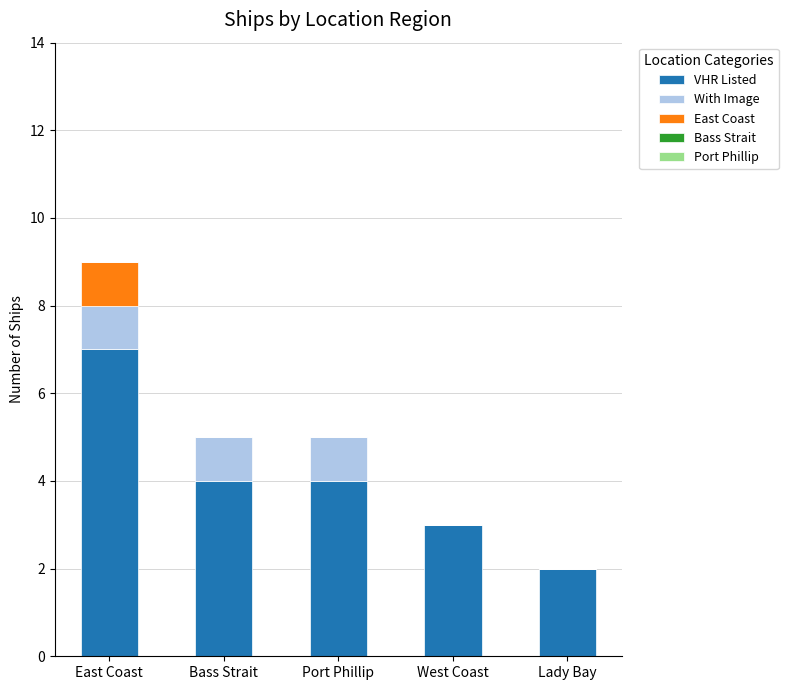

At which label does VHR Listed reach its peak?

East Coast